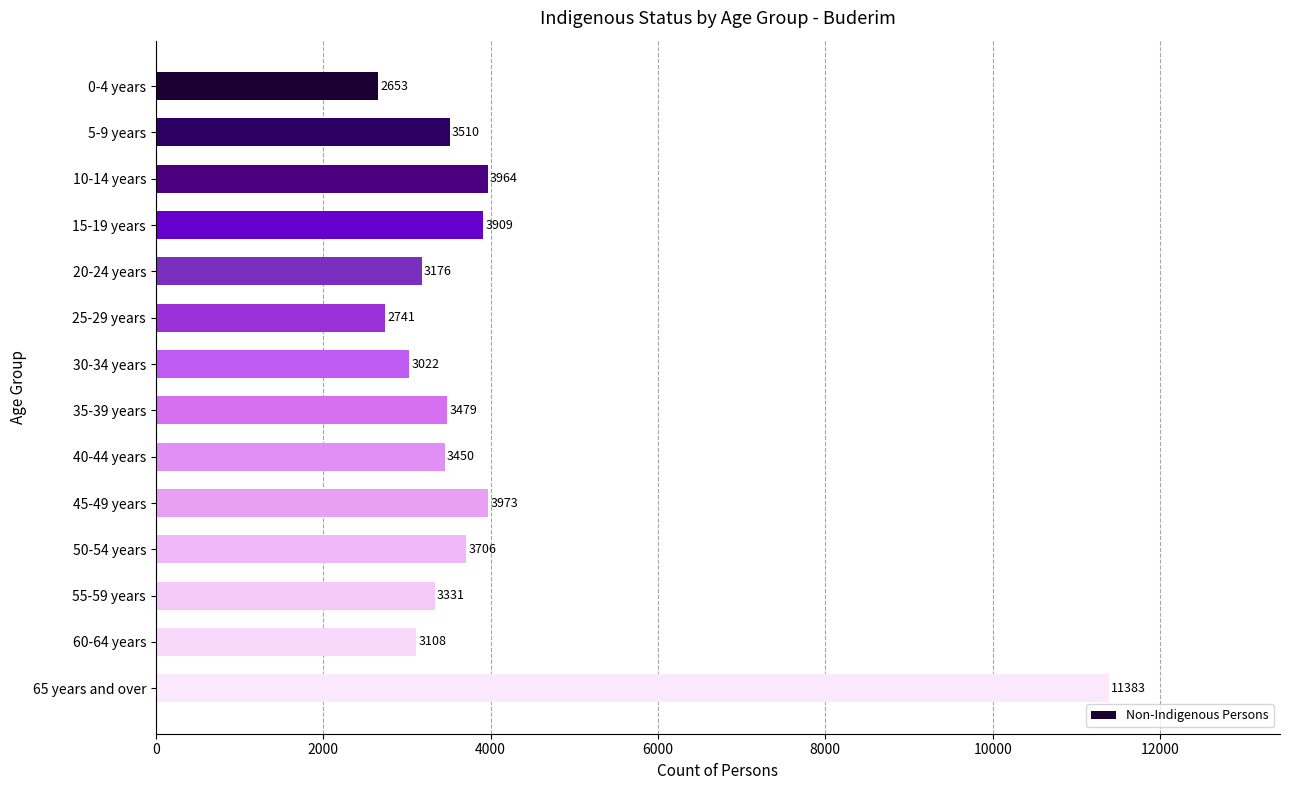

What is the approximate value at 25-29 years?

2741